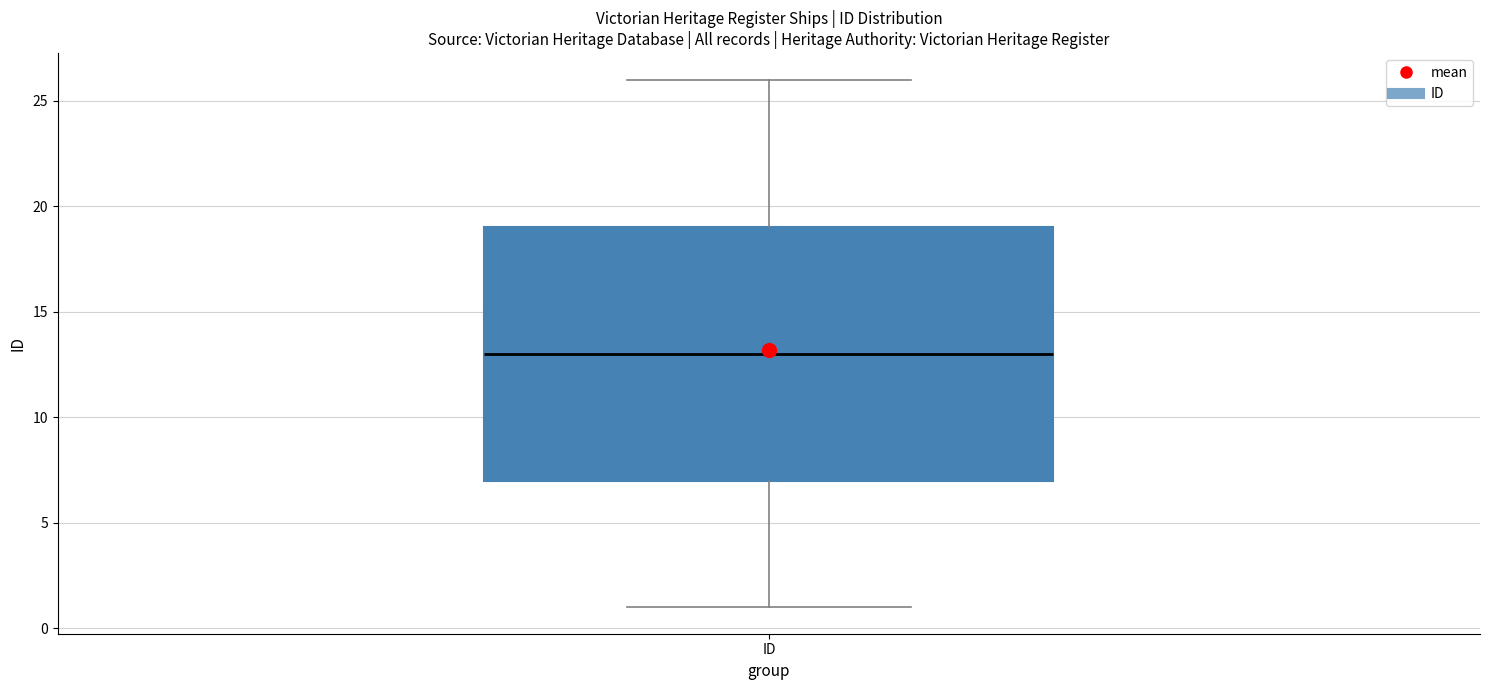

Read this box plot against the y-axis: the position of the median line, the range covered by the box, and the ends of both whiskers. The values are not printed on the chart, so give them approximately, as read against the axis.

median 13, box 7 to 19, whiskers 1 to 26